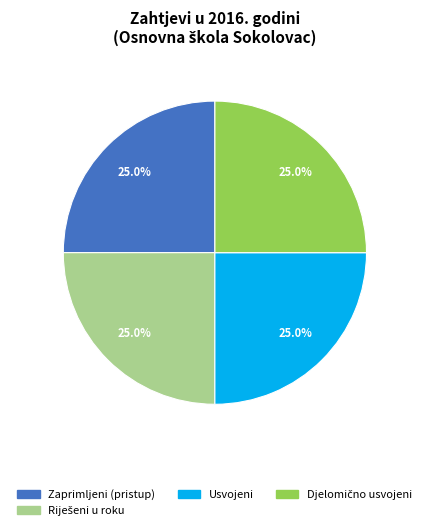

Does any single category account for the majority?

No